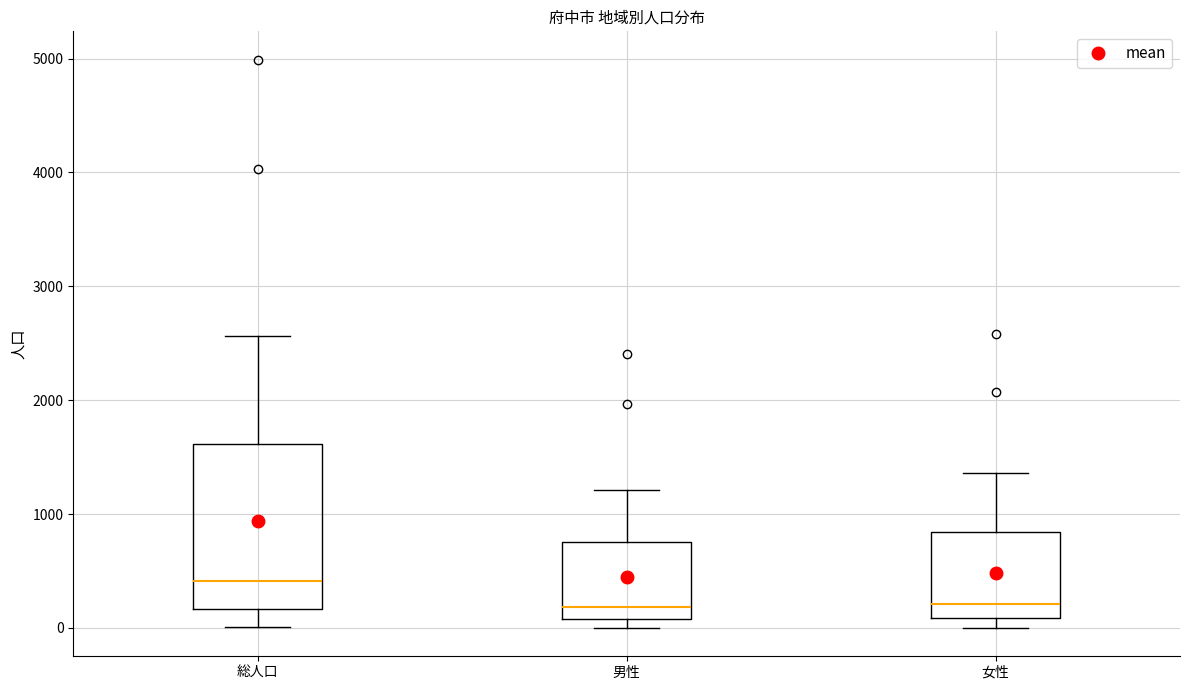

Where is the upper edge of the box for 男性 on the y-axis? The values are not printed on the chart, so give them approximately, as read against the axis.

800